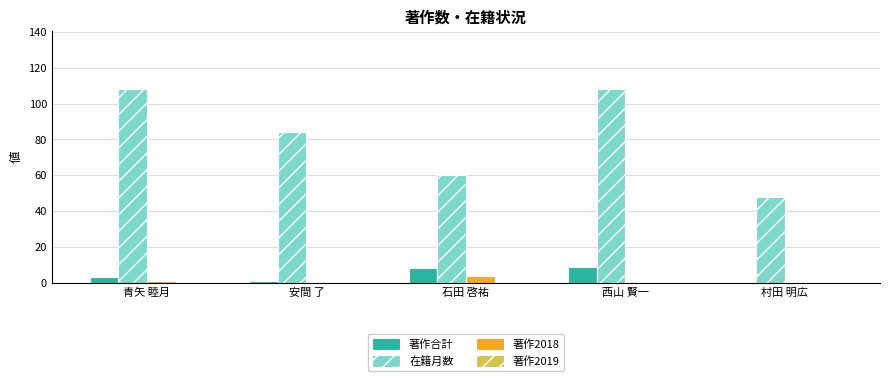

What is the sum of all 在籍月数 values?

408